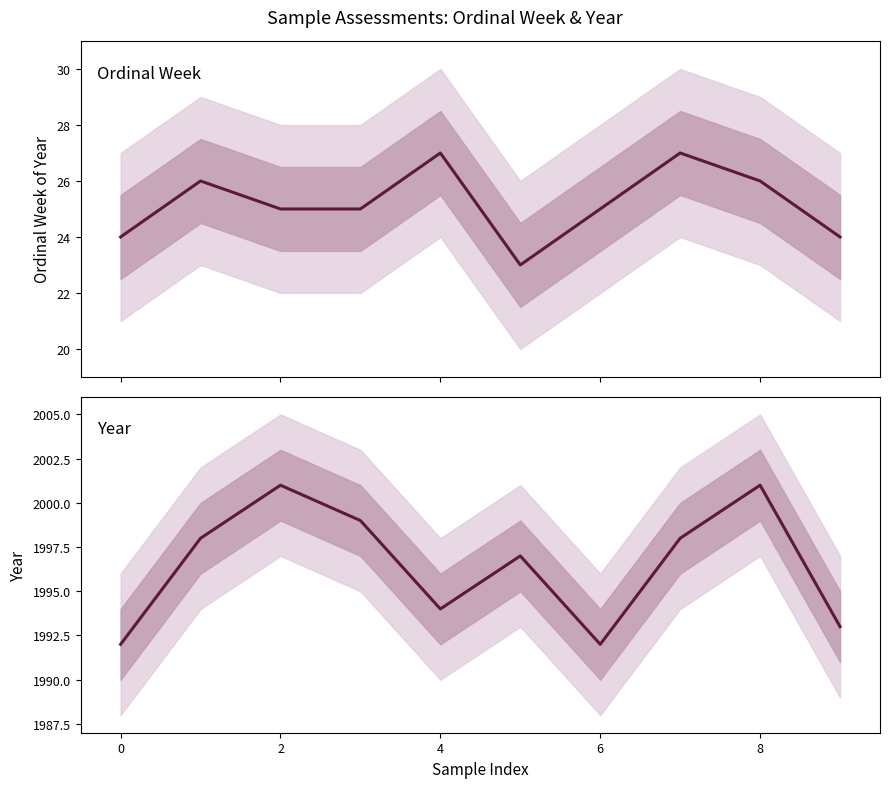

True or false: Year and Ordinal Week cross at least once.

False